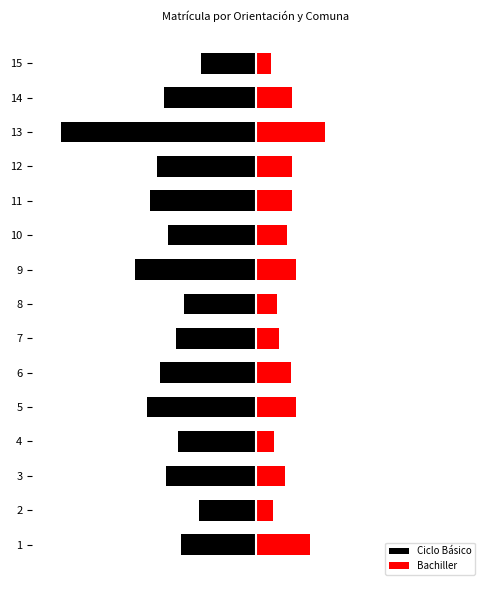

What is the maximum value for Ciclo Básico?

-1609